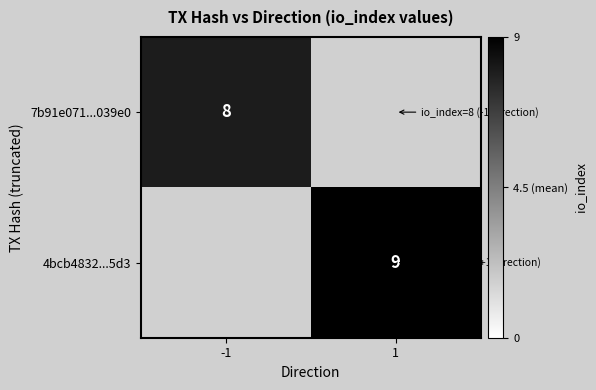

Is the value of 7b91e071...039e0 at -1 greater than the value of 4bcb4832...5d3 at 1?

No